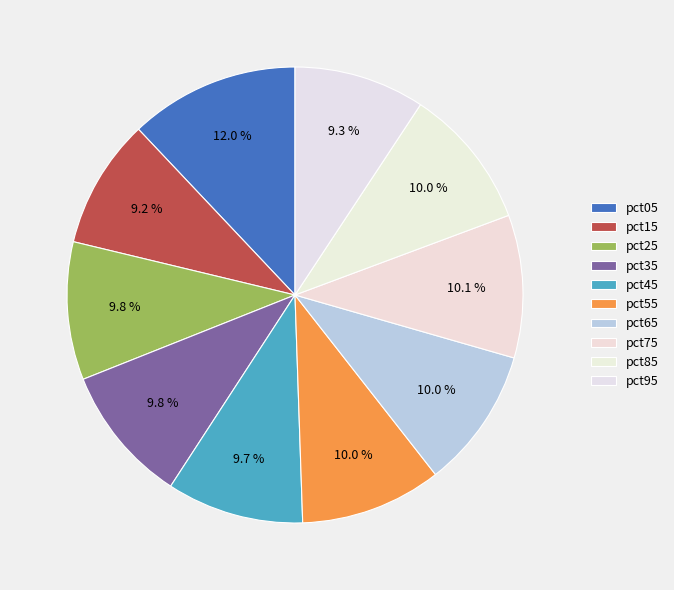

Is it true that pct25 is 4% of the pie?

False